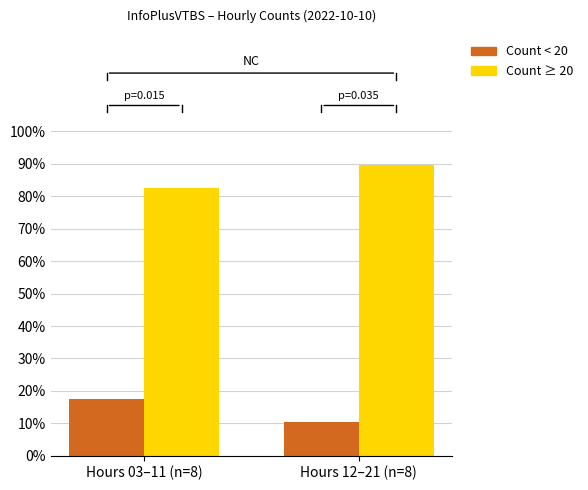

What is the label of the 1st bar from the left?

Hours 03–11 (n=8)